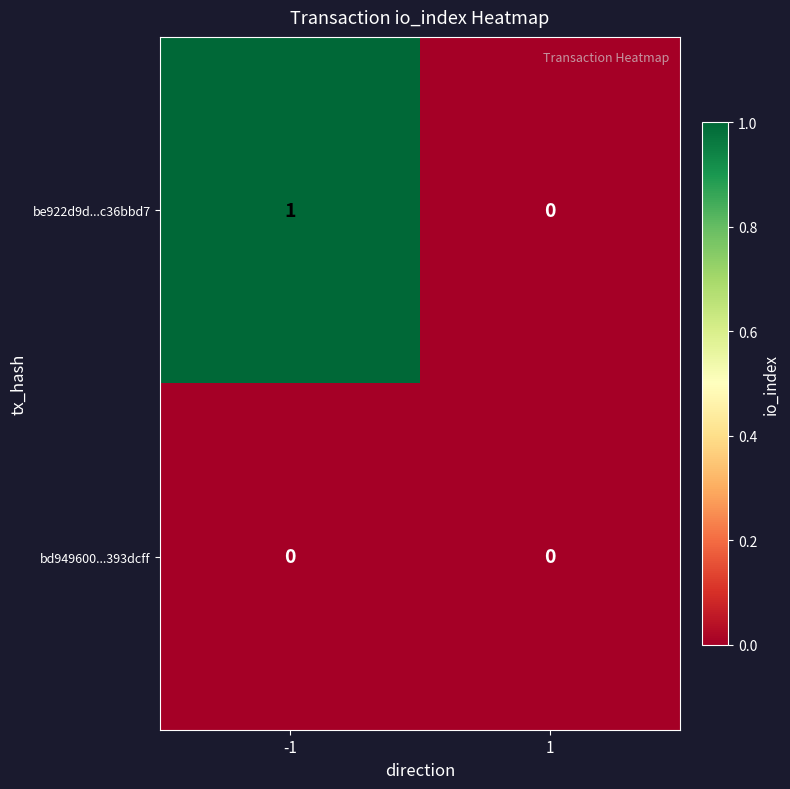

Reading left to right, list all the values displayed in this chart.

be922d9d...c36bbd7: -1=1	1=0
bd949600...393dcff: -1=0	1=0